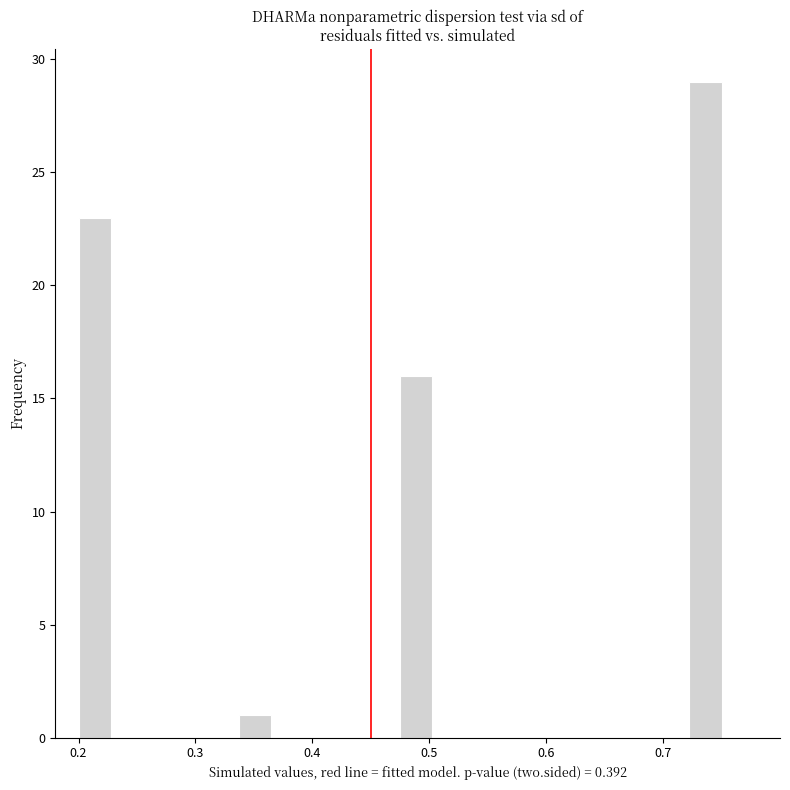

Around what value on the x-axis is the tallest bar? Give the approximate position of its centre, as read against the axis.

0.74